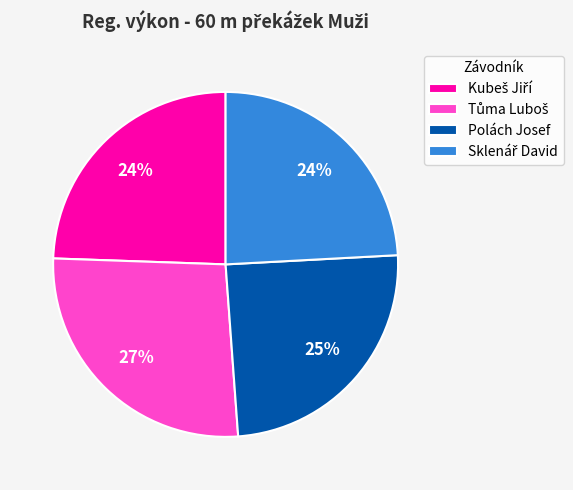

Does any single category account for the majority?

No